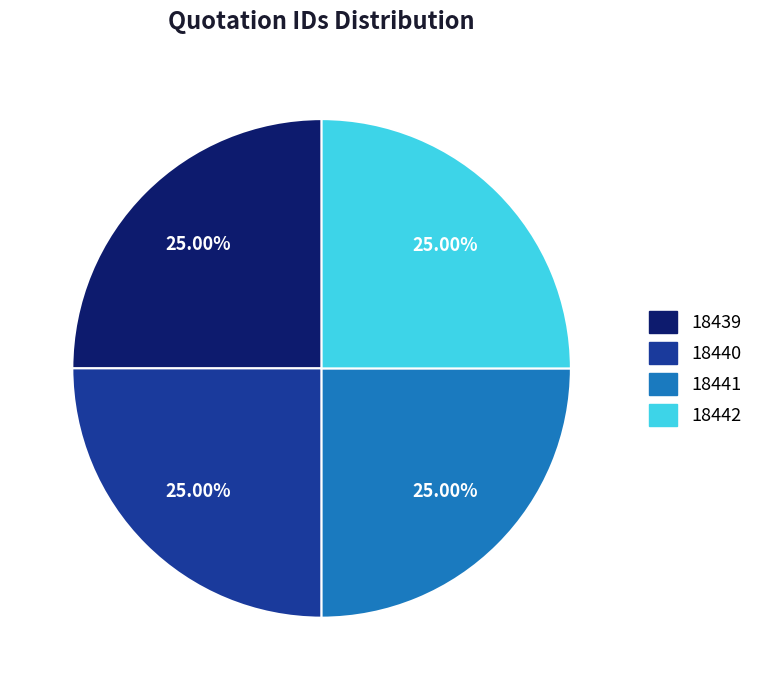

Is 18440 the majority of the pie?

No